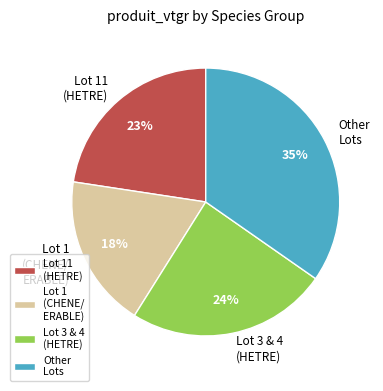

Is there any slice that represents more than half of the pie?

No